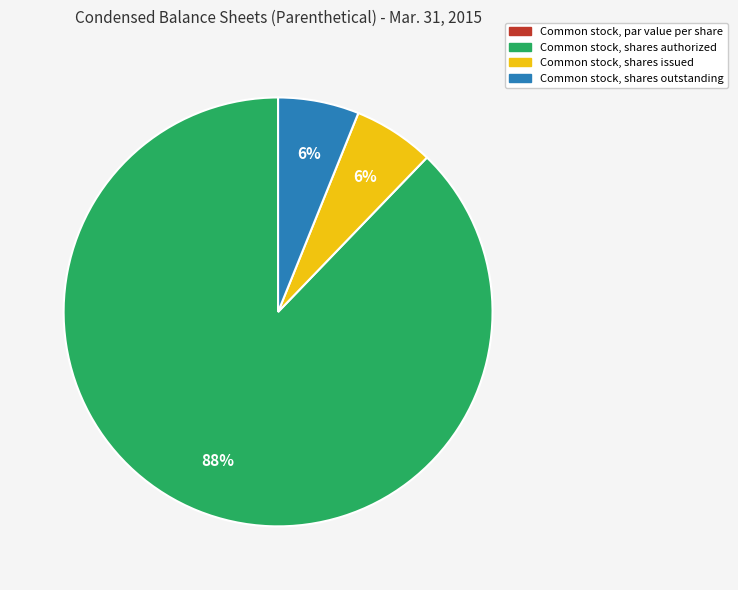

To the nearest percent, what is the average slice percentage?

25%